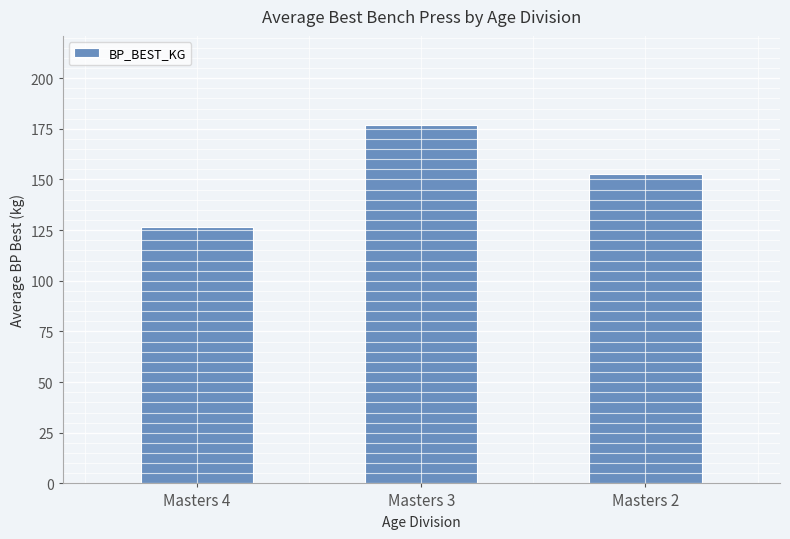

Rank the categories by value from highest to lowest.

Masters 3, Masters 2, Masters 4